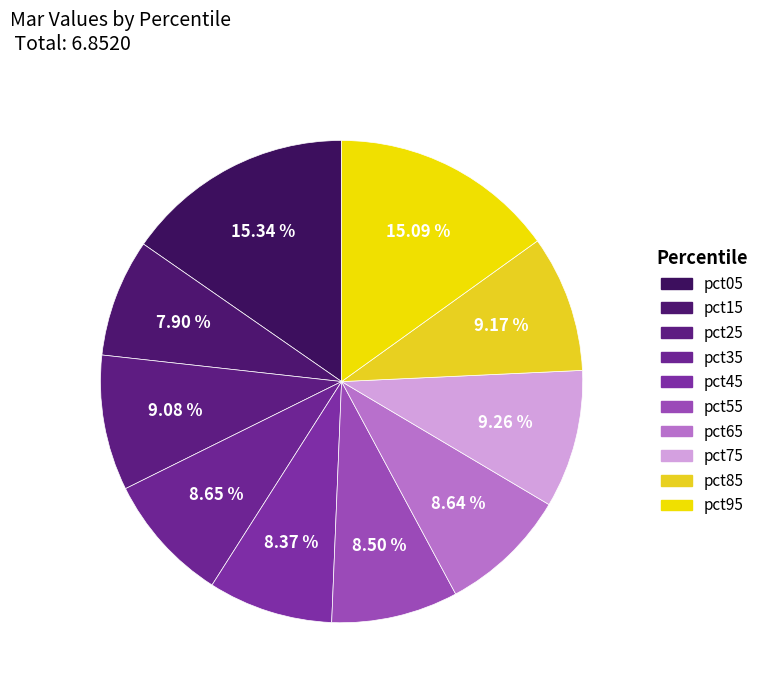

Between pct65 and pct15, which is larger?

pct65